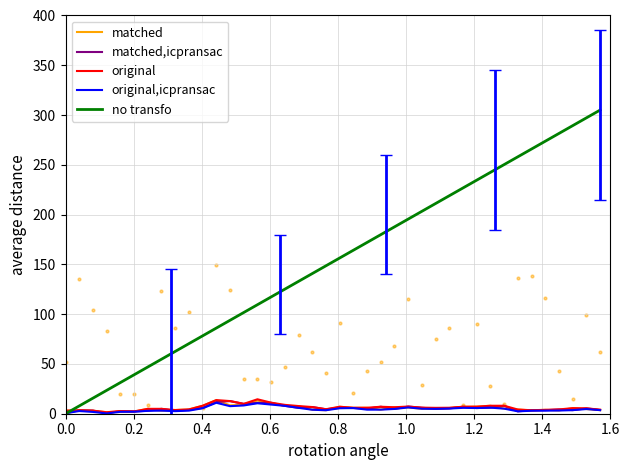

Which series has the largest Y range (max minus min)?

no transfo